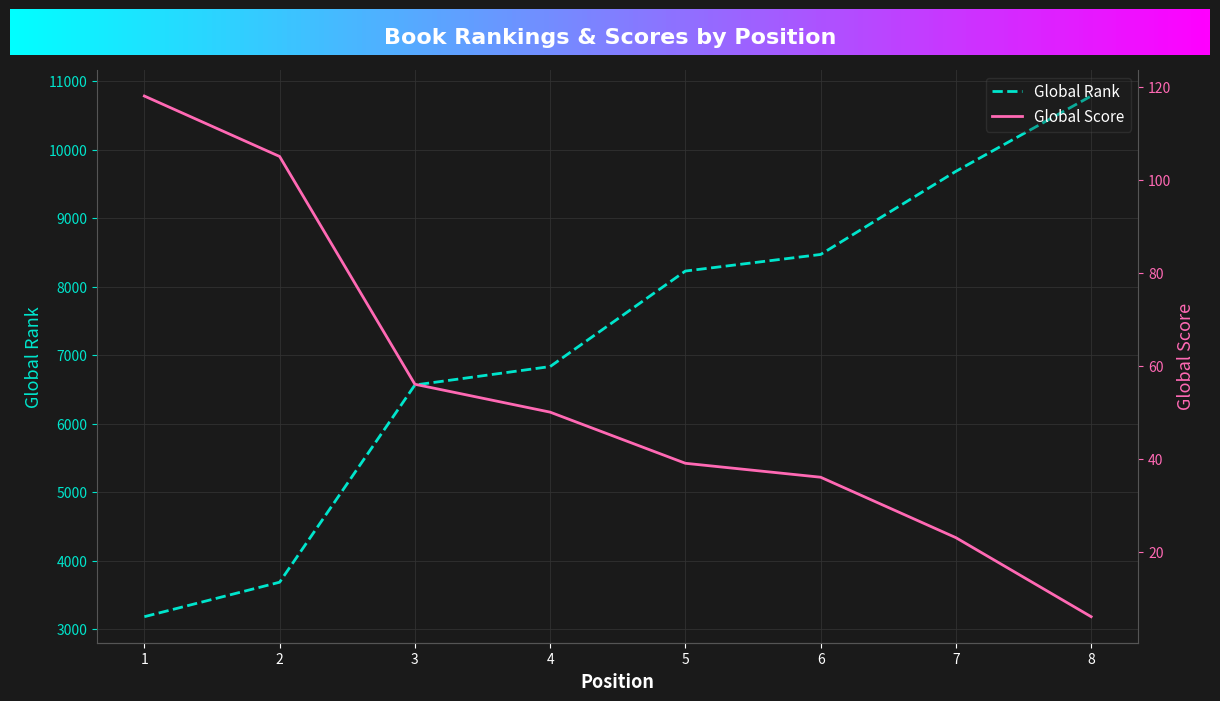

How many series are shown in this chart?

2